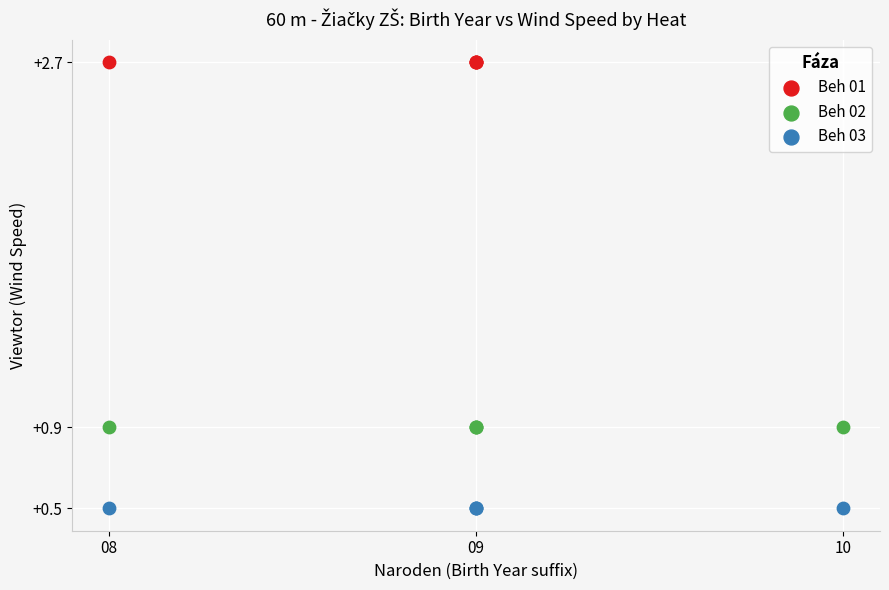

Which series contains the lowest Y value?

Beh 03